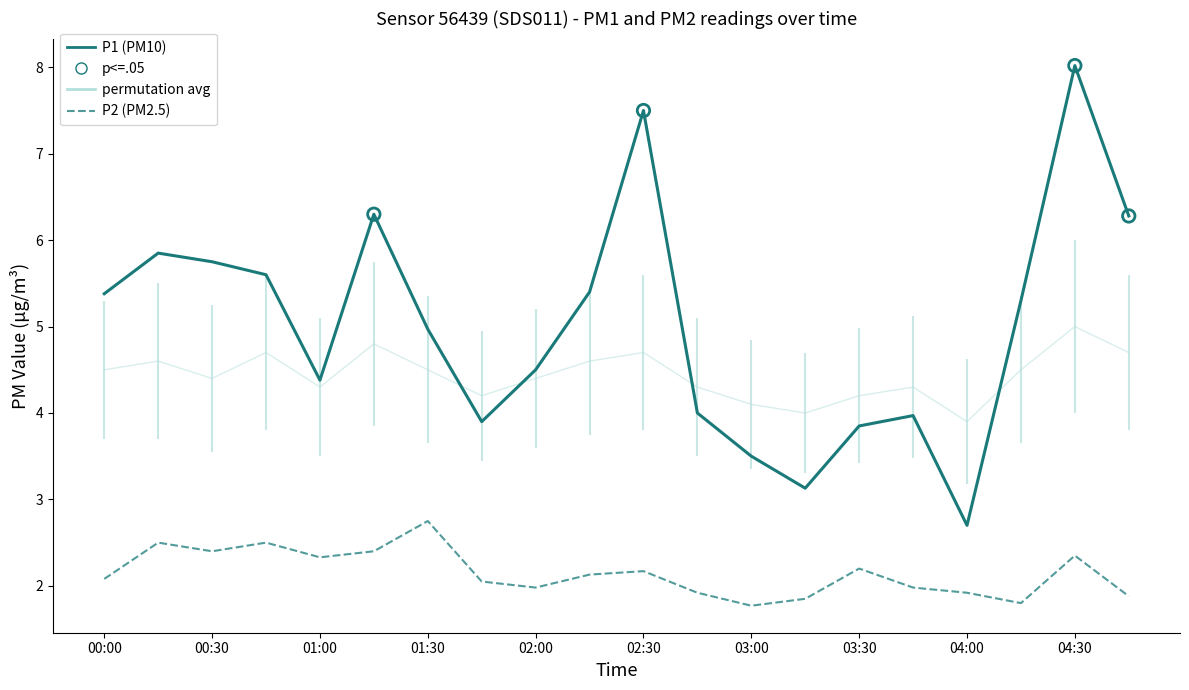

Which series contains the lowest Y value?

P2